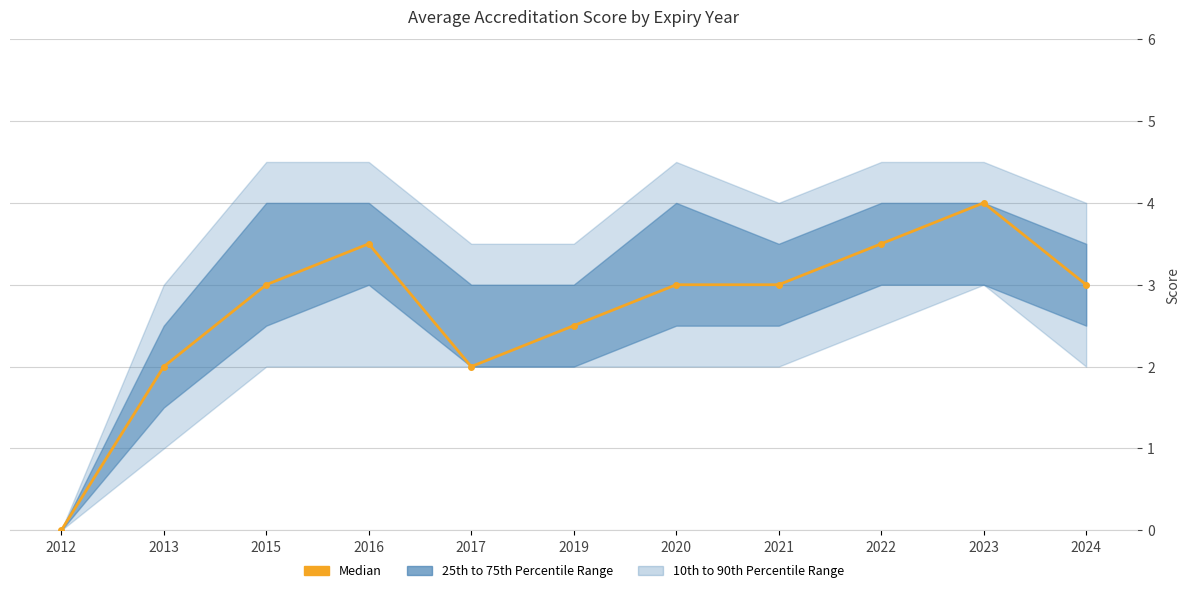

The chart shows a value of 0.4 at 2017. True or false?

False